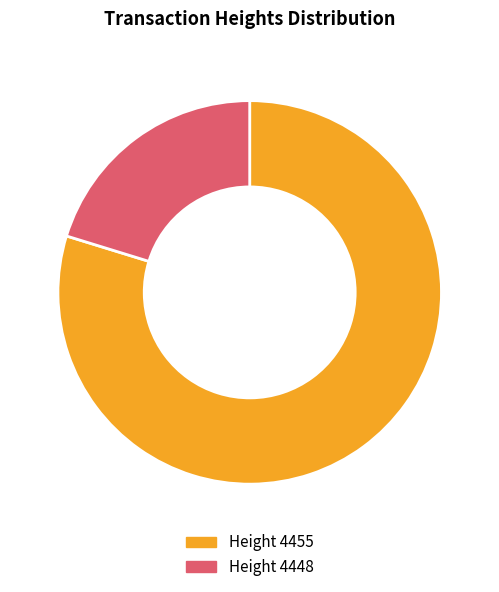

Is there any slice that represents more than half of the pie?

Yes